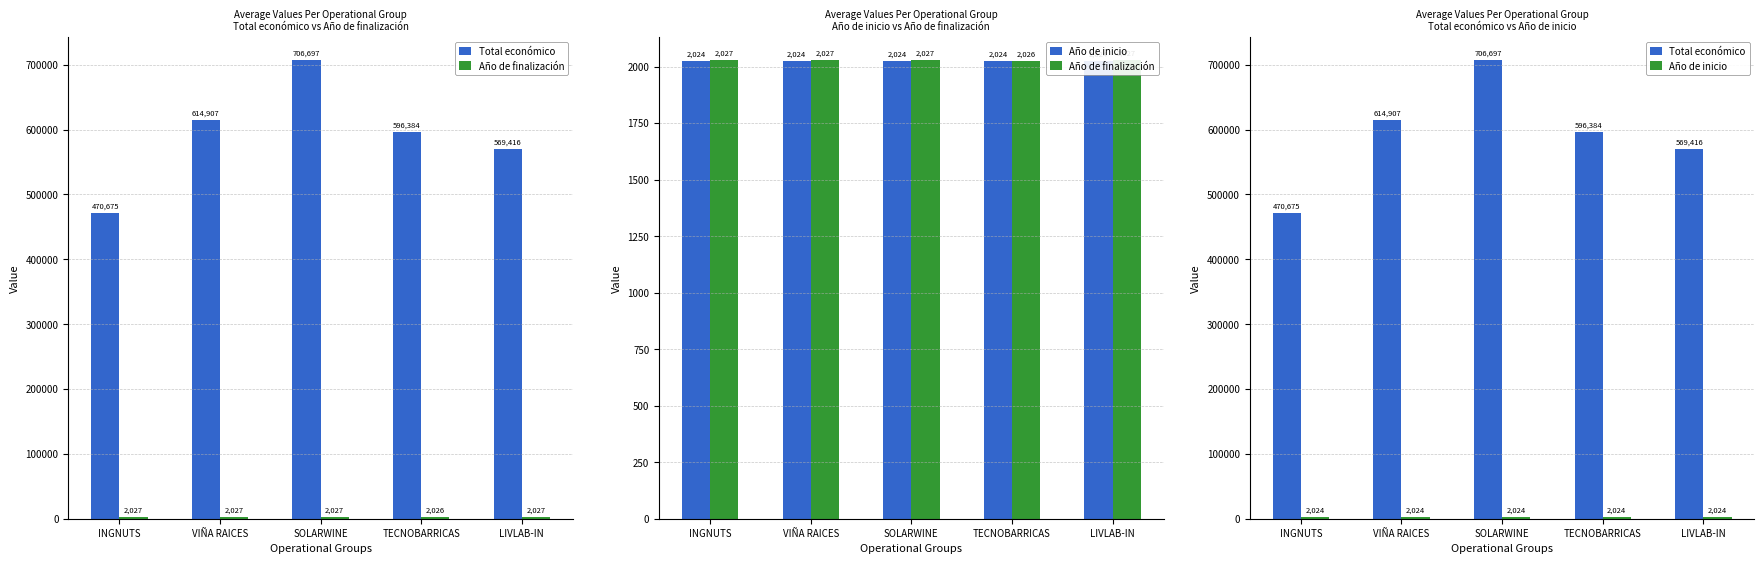

Are the bars horizontal?

No